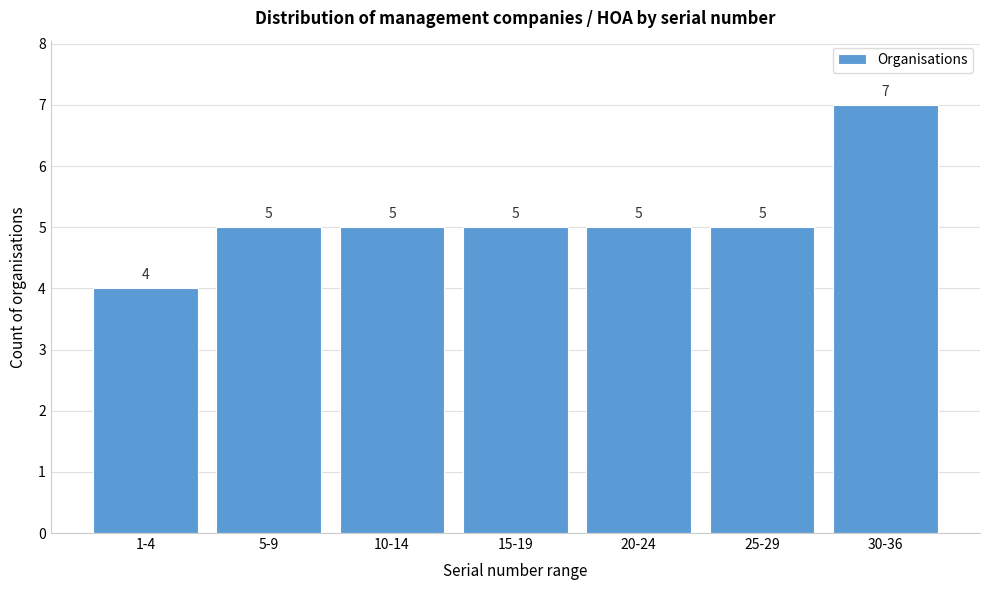

Reading left to right, list all the values displayed in this chart.

1-4=4	5-9=5	10-14=5	15-19=5	20-24=5	25-29=5	30-36=7